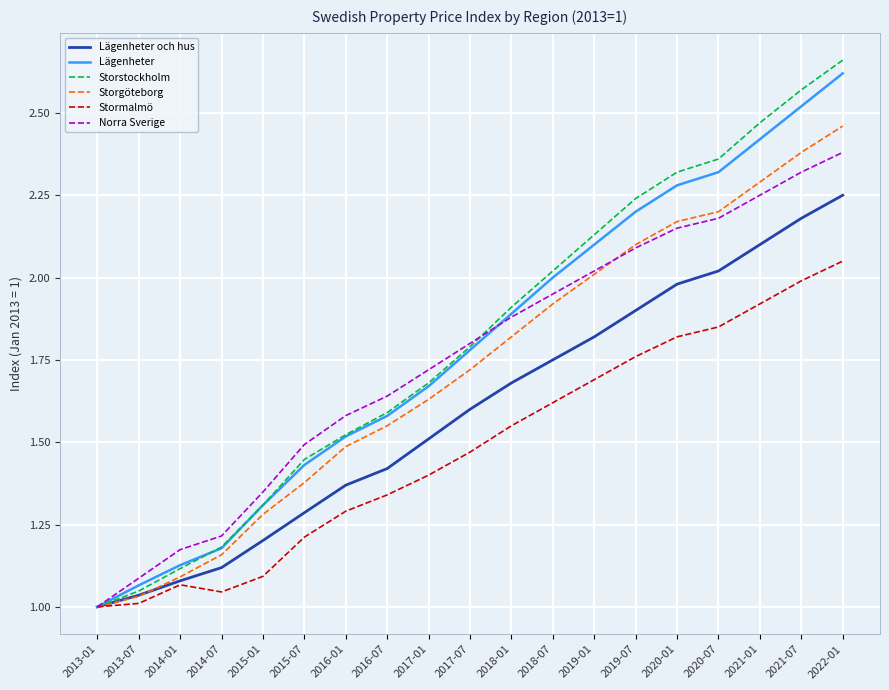

Rank the categories by Storgöteborg value from highest to lowest.

2022-01, 2021-07, 2021-01, 2020-07, 2020-01, 2019-07, 2019-01, 2018-07, 2018-01, 2017-07, 2017-01, 2016-07, 2016-01, 2015-07, 2015-01, 2014-07, 2014-01, 2013-07, 2013-01